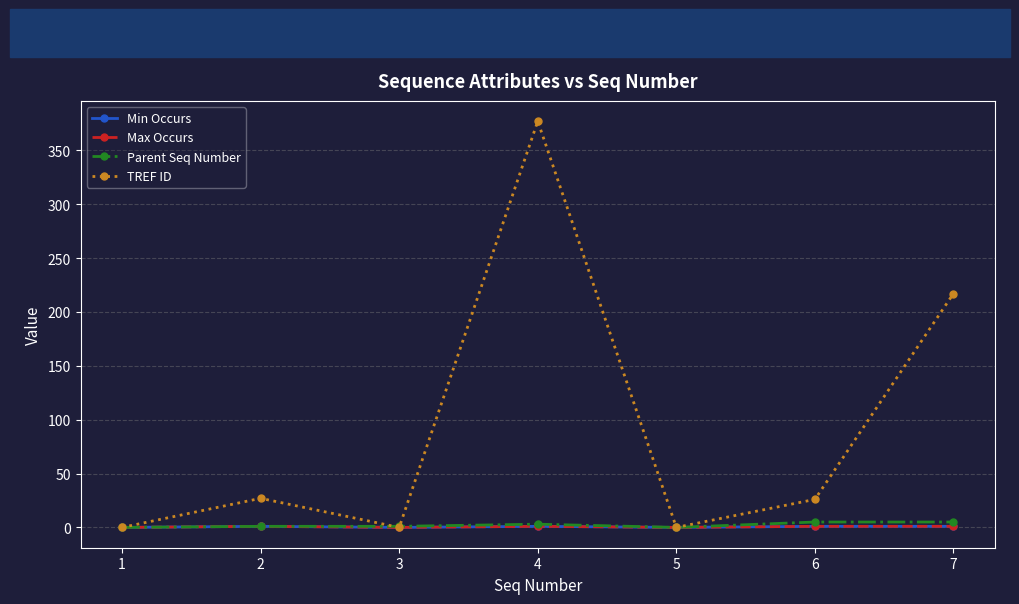

Is this an area chart (filled region under the line)?

No